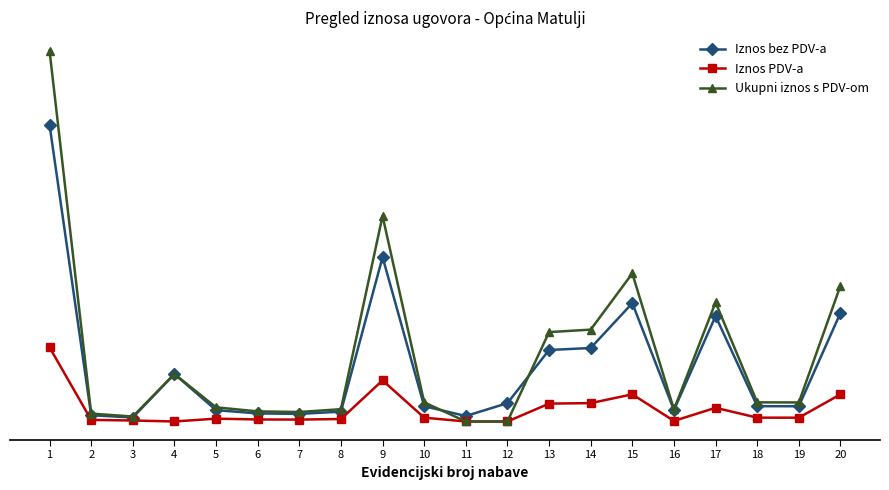

Does the chart have visible grid lines?

No